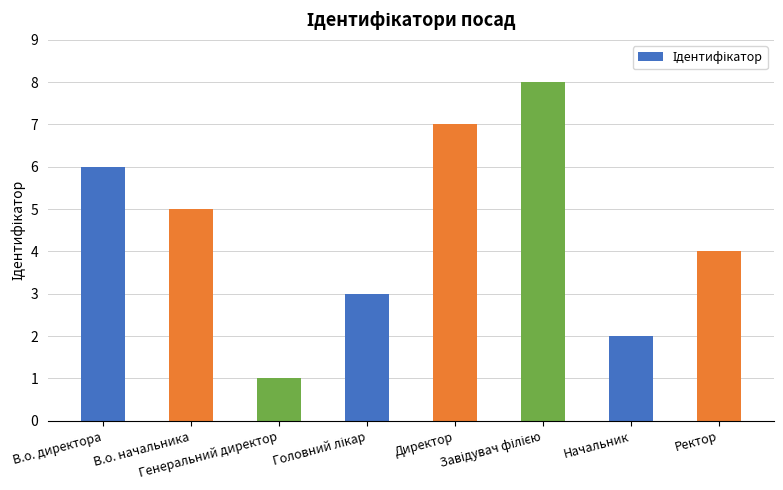

What is the difference between the maximum and minimum values?

7